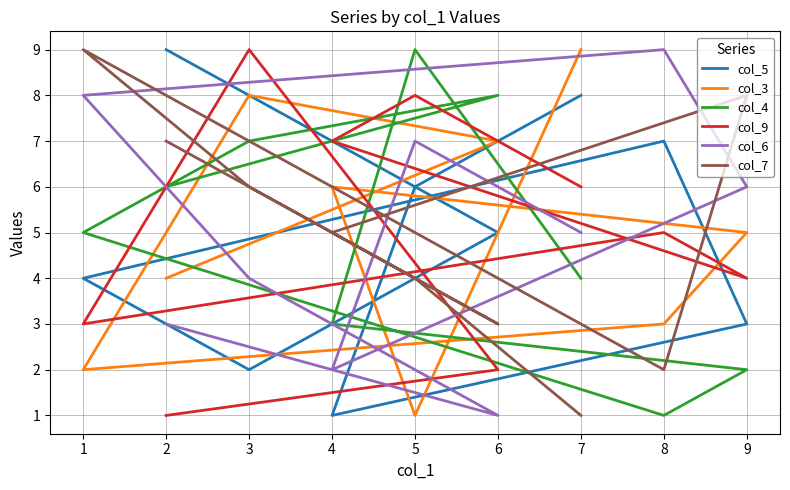

In col_7, how many points are lower than both neighbors (excluding endpoints)?

2